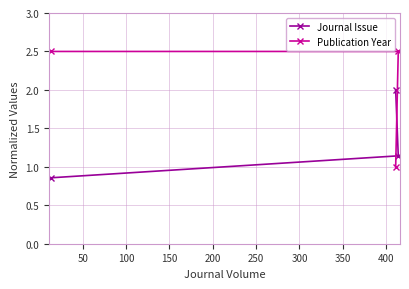

What is the minimum value shown in the chart?

0.9